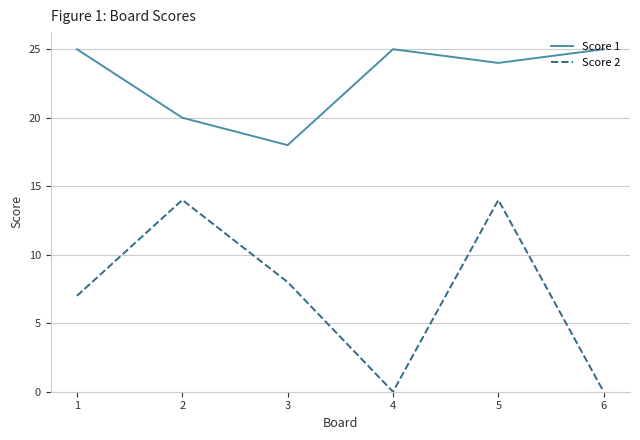

What are all the series names shown in the legend?

Score 1, Score 2